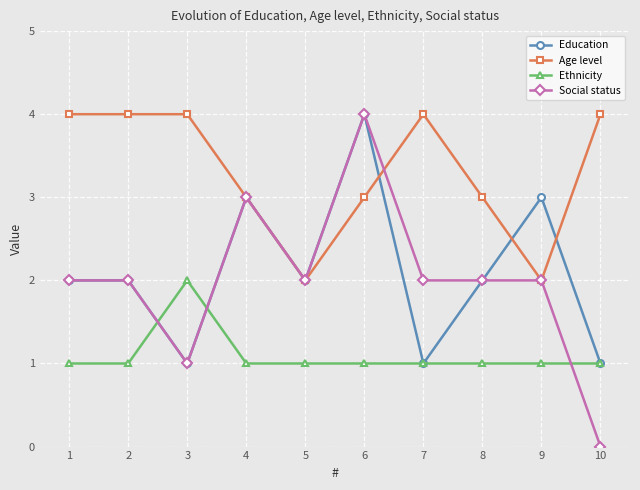

What is the spread (max minus min) of values at 6?

3